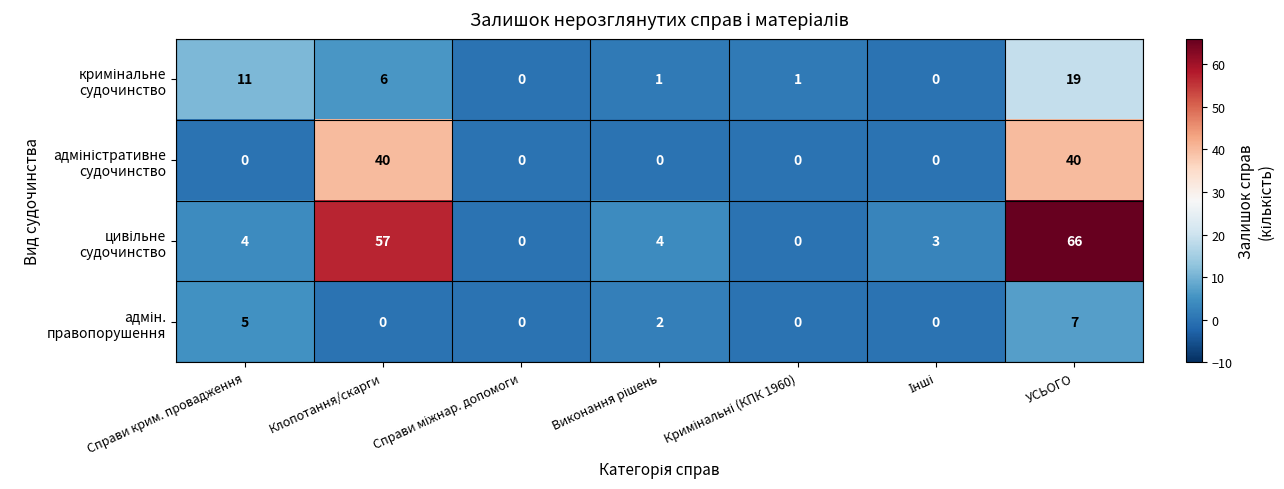

How many distinct data groups are displayed?

4